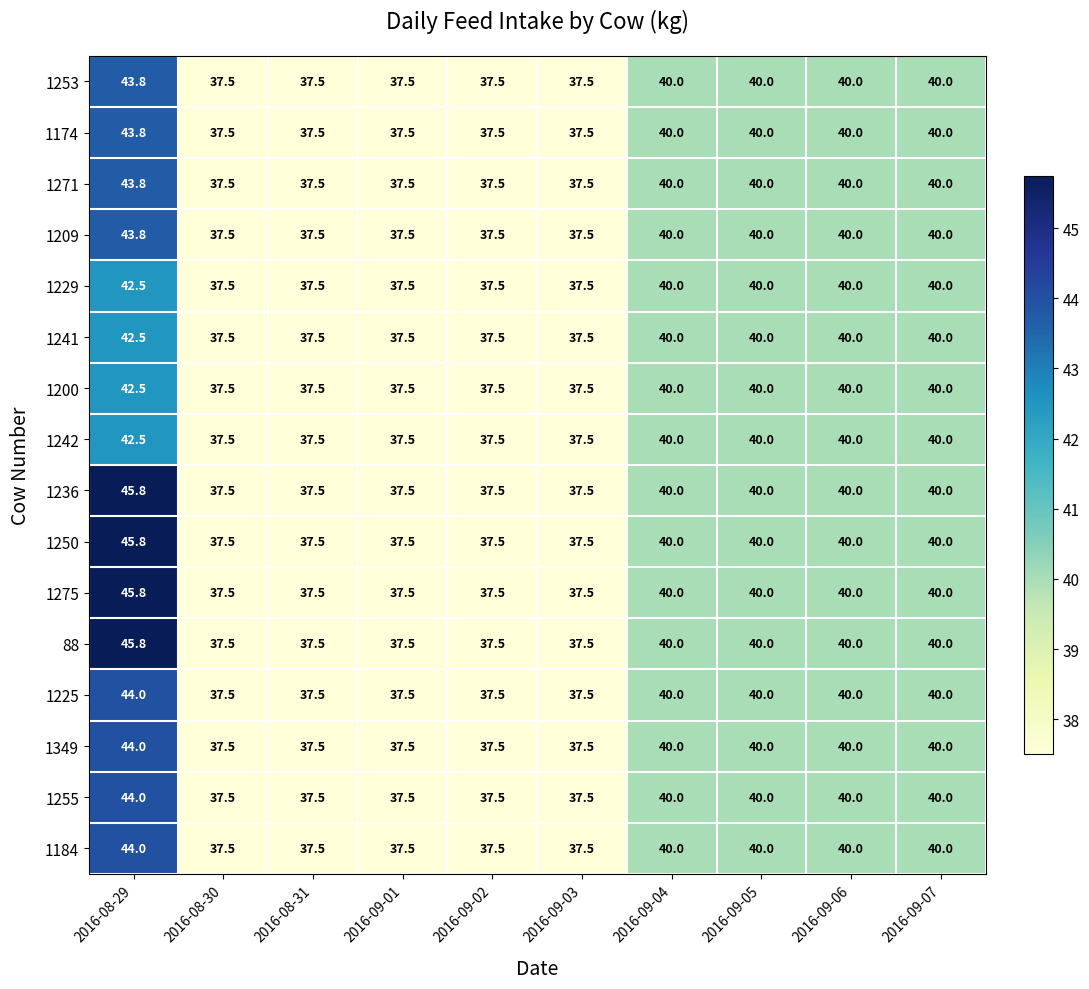

Where does the 1174 series first go above 40?

2016-08-29